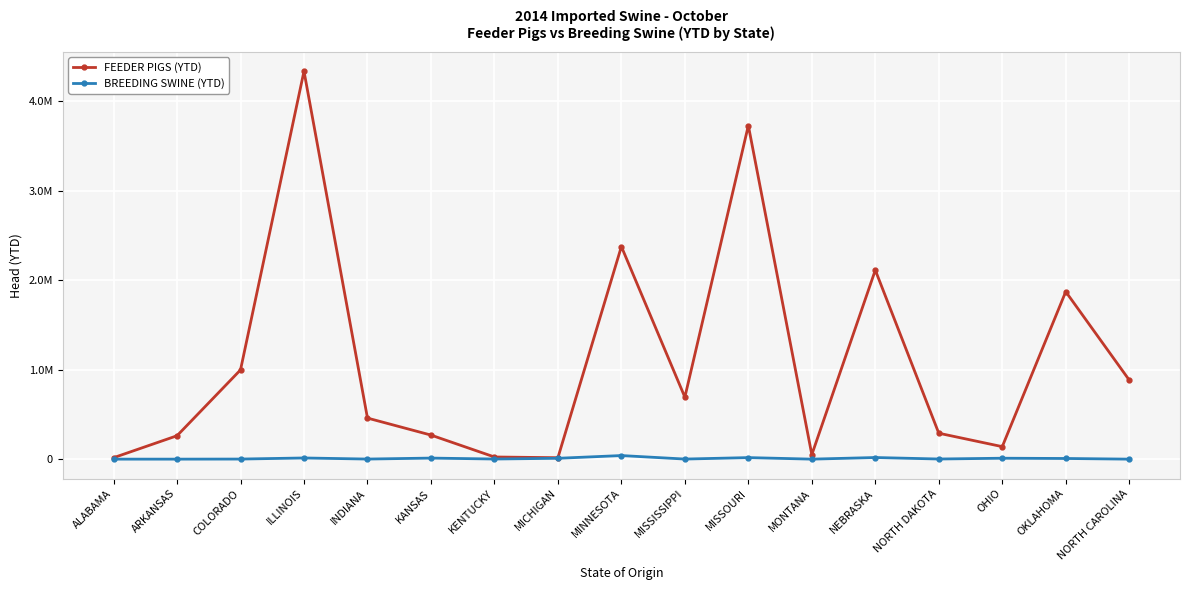

Where is FEEDER PIGS (YTD) nearest to the value 2177049?

NEBRASKA